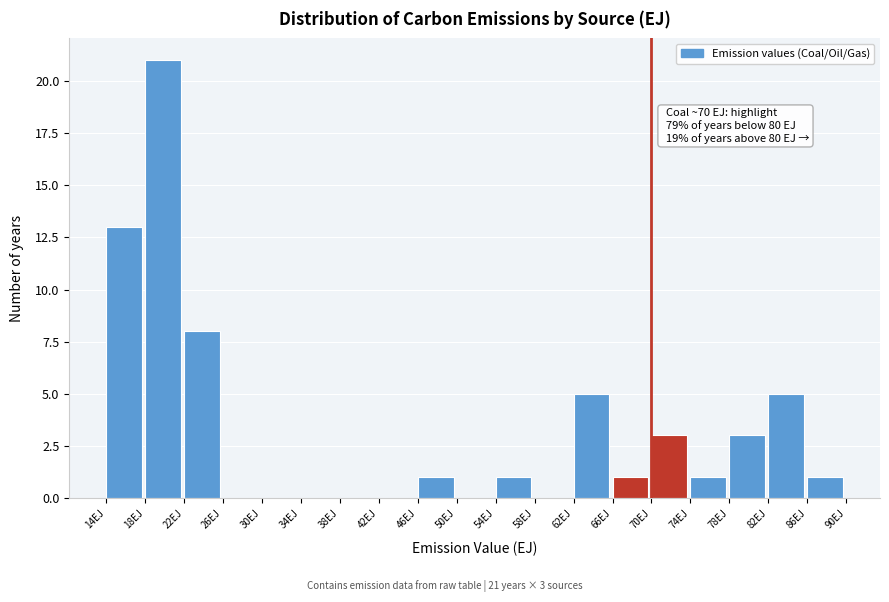

Over which range of the x-axis is the bar tallest?

18 to 22